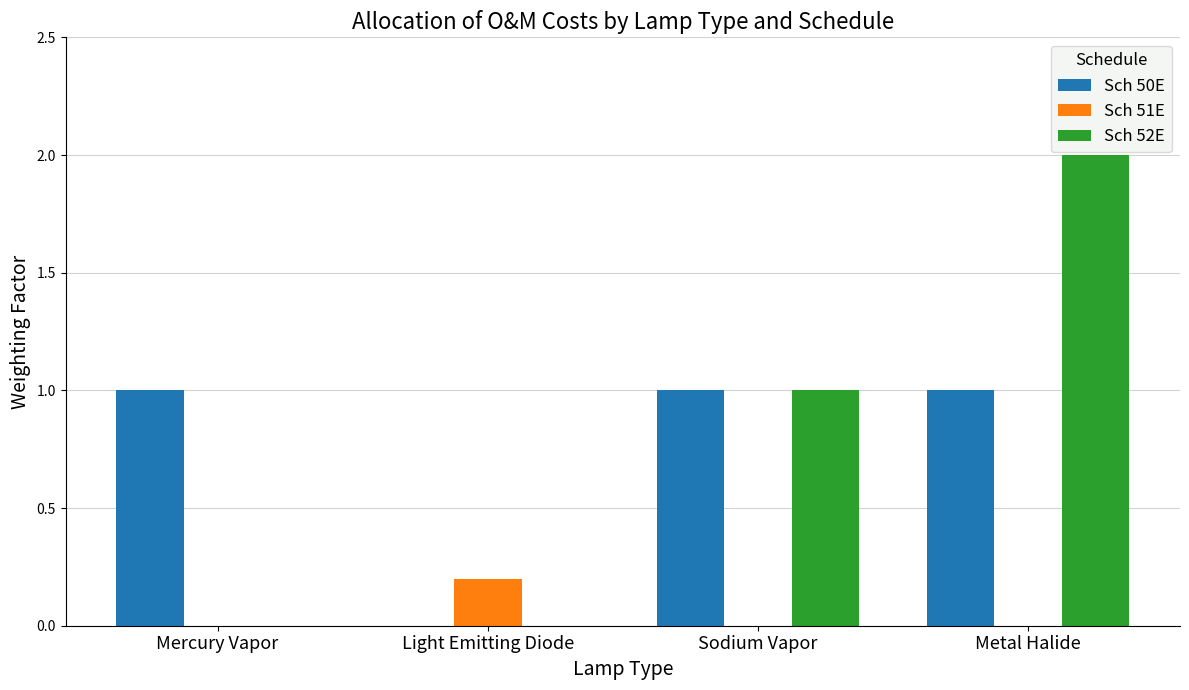

At which category is the sum across all series the highest?

Metal Halide